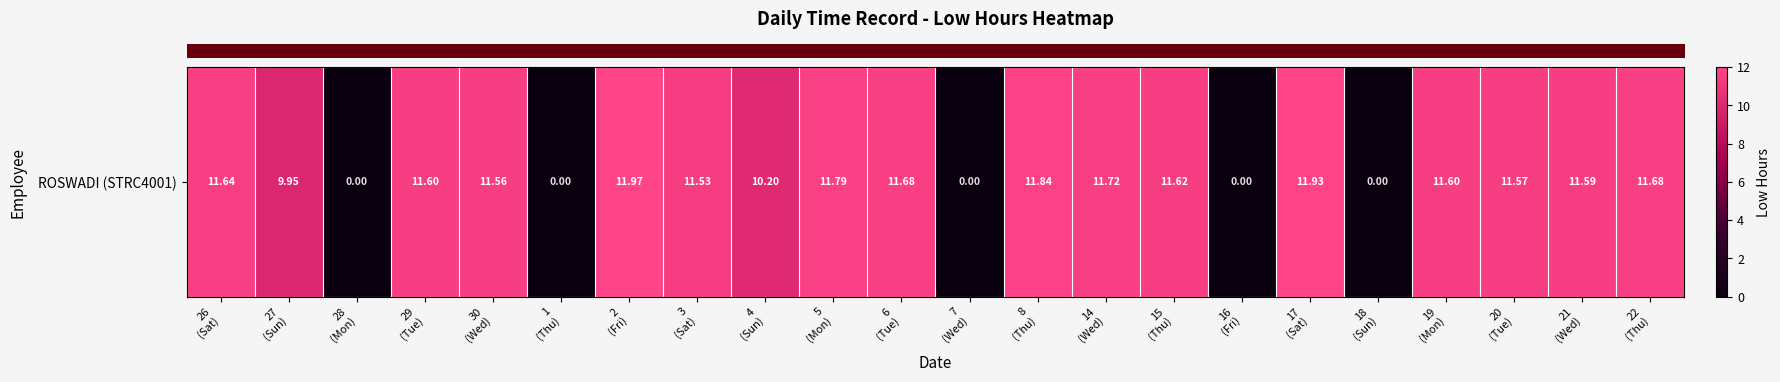

Is it true that the value at 3
(Sat) is 11.5?

True